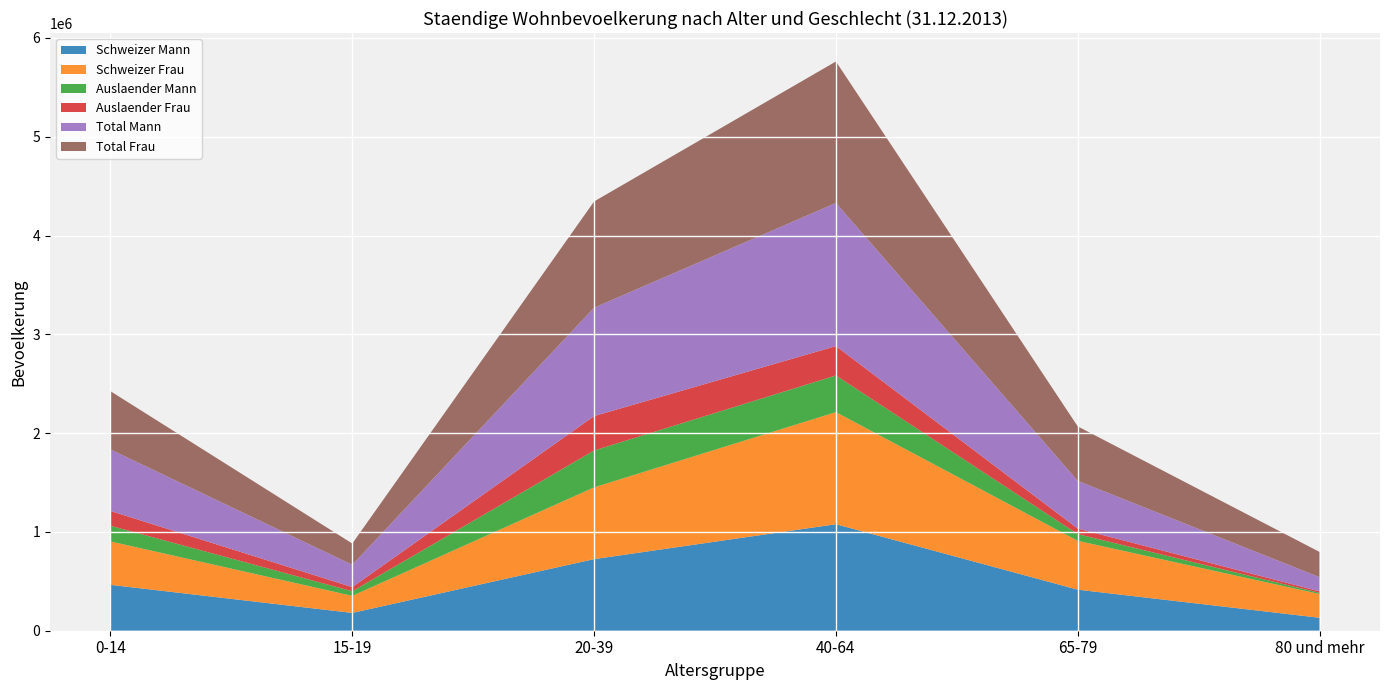

Reading left to right, transcribe all the data shown in this chart.

Schweizer Mann: 0-14=464330	15-19=180103	20-39=724713	40-64=1077888	65-79=415475	80 und mehr=131107
Schweizer Frau: 0-14=439384	15-19=173002	20-39=726688	40-64=1134752	65-79=494508	80 und mehr=240234
Auslaender Mann: 0-14=158392	15-19=46198	20-39=372864	40-64=371151	65-79=67753	80 und mehr=12117
Auslaender Frau: 0-14=150171	15-19=41931	20-39=348208	40-64=297109	65-79=56290	80 und mehr=15263
Total Mann: 0-14=622722	15-19=226301	20-39=1097577	40-64=1449039	65-79=483228	80 und mehr=143224
Total Frau: 0-14=589555	15-19=214933	20-39=1074896	40-64=1431861	65-79=550798	80 und mehr=255497